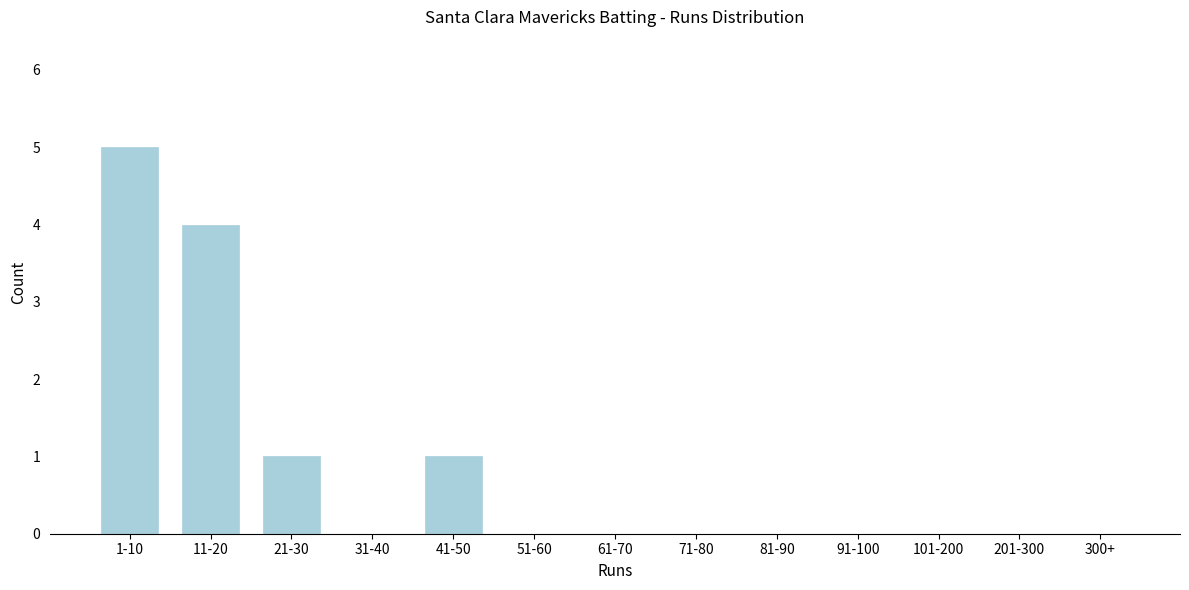

Reading left to right, what are all the values shown in this chart?

1-10=5	11-20=4	21-30=1	31-40=0	41-50=1	51-60=0	61-70=0	71-80=0	81-90=0	91-100=0	101-200=0	201-300=0	300+=0